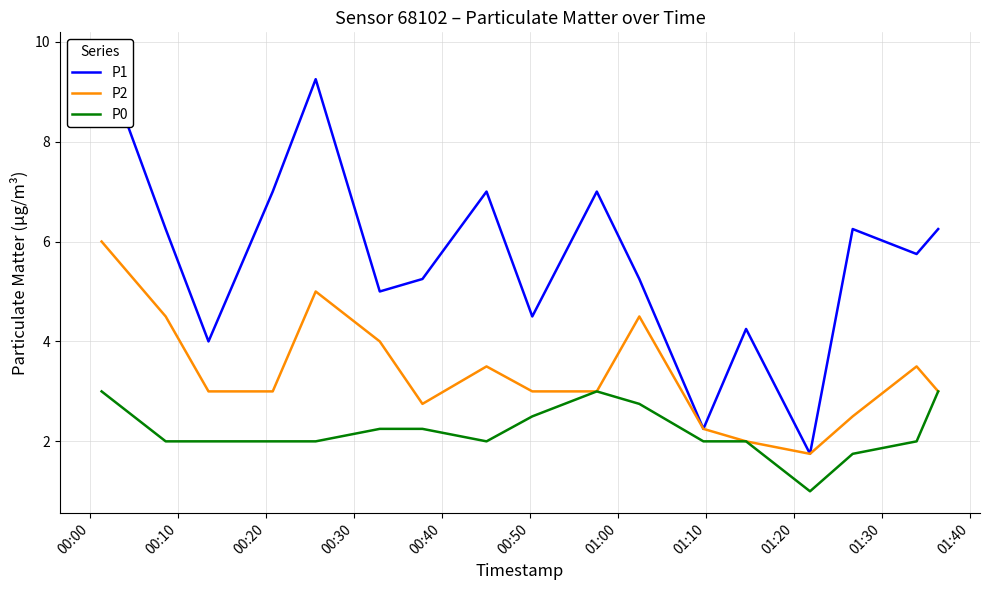

What is the value of the P2 point at the 3rd from the left?

3.0